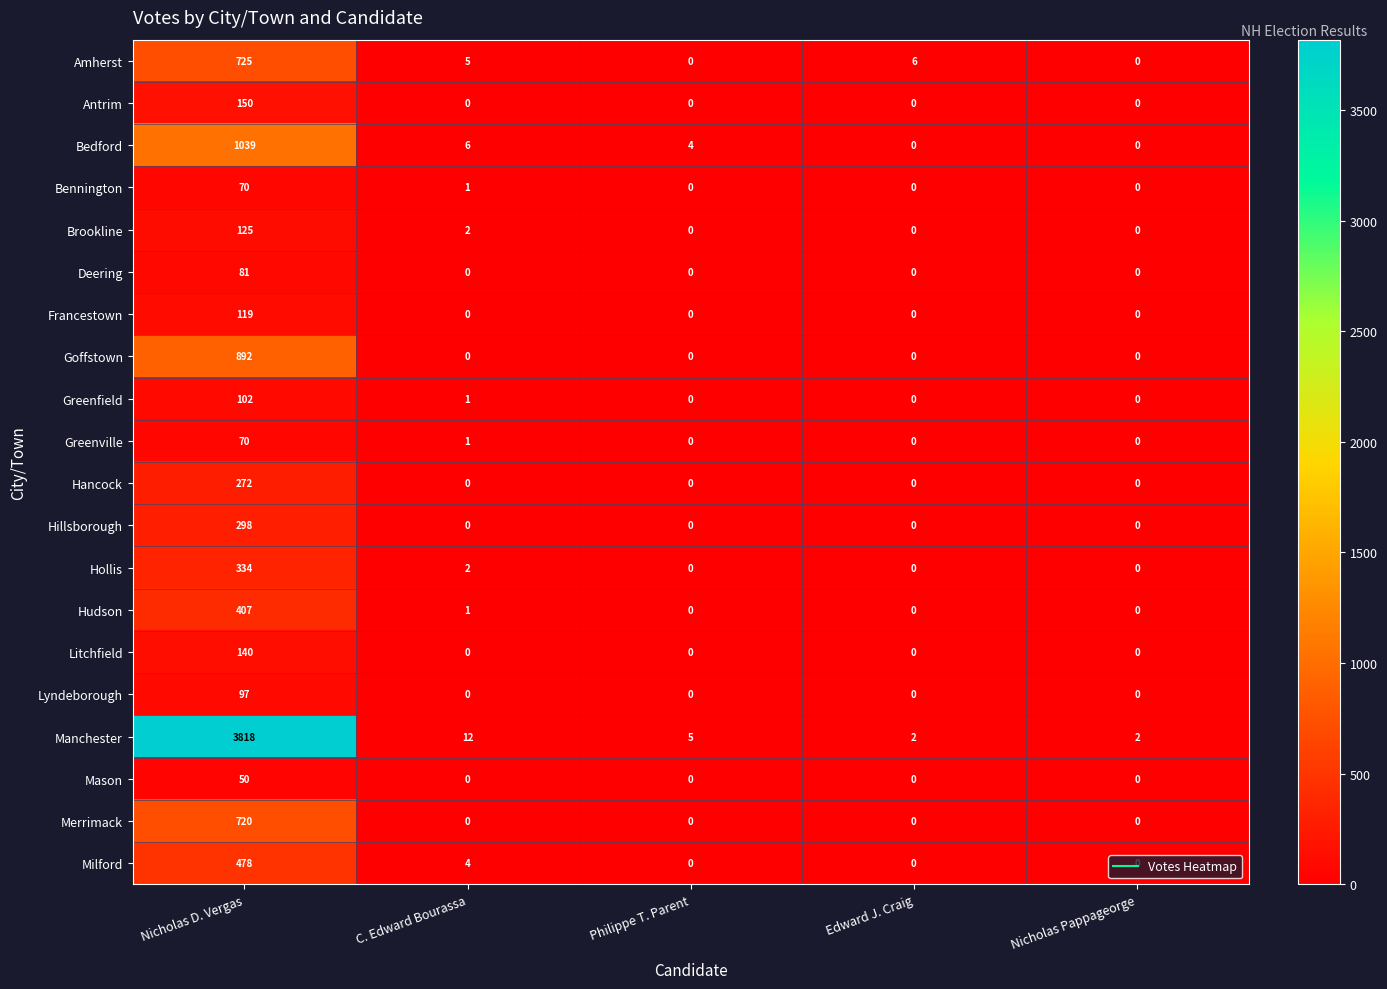

The Goffstown series shows 892 at Nicholas D. Vergas. True or false?

True